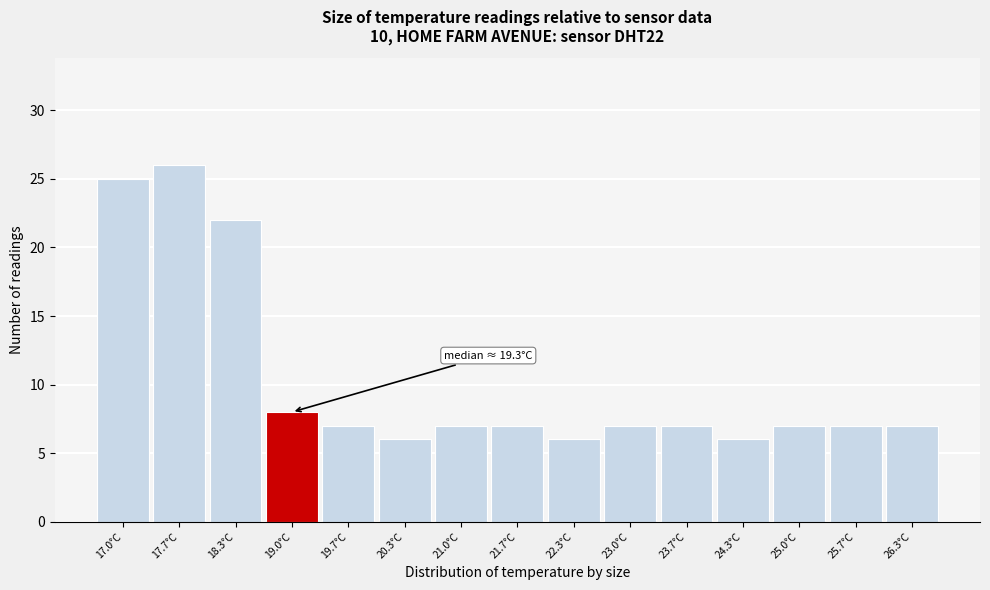

Reading left to right, what are all the values shown in this chart?

25	26	22	8	7	6	7	7	6	7	7	6	7	7	7